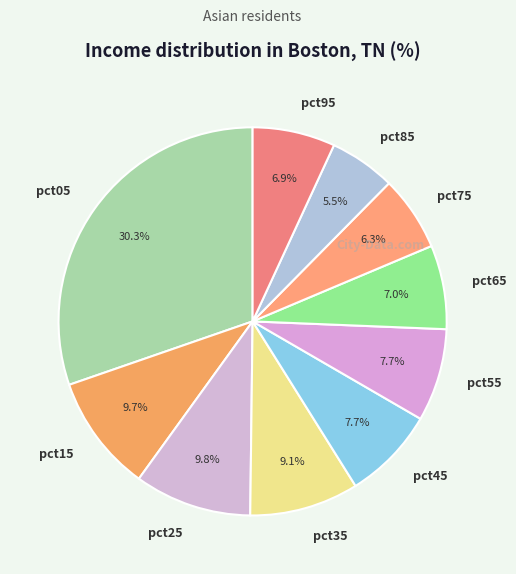

Does pct85 represent more than half of the total?

No